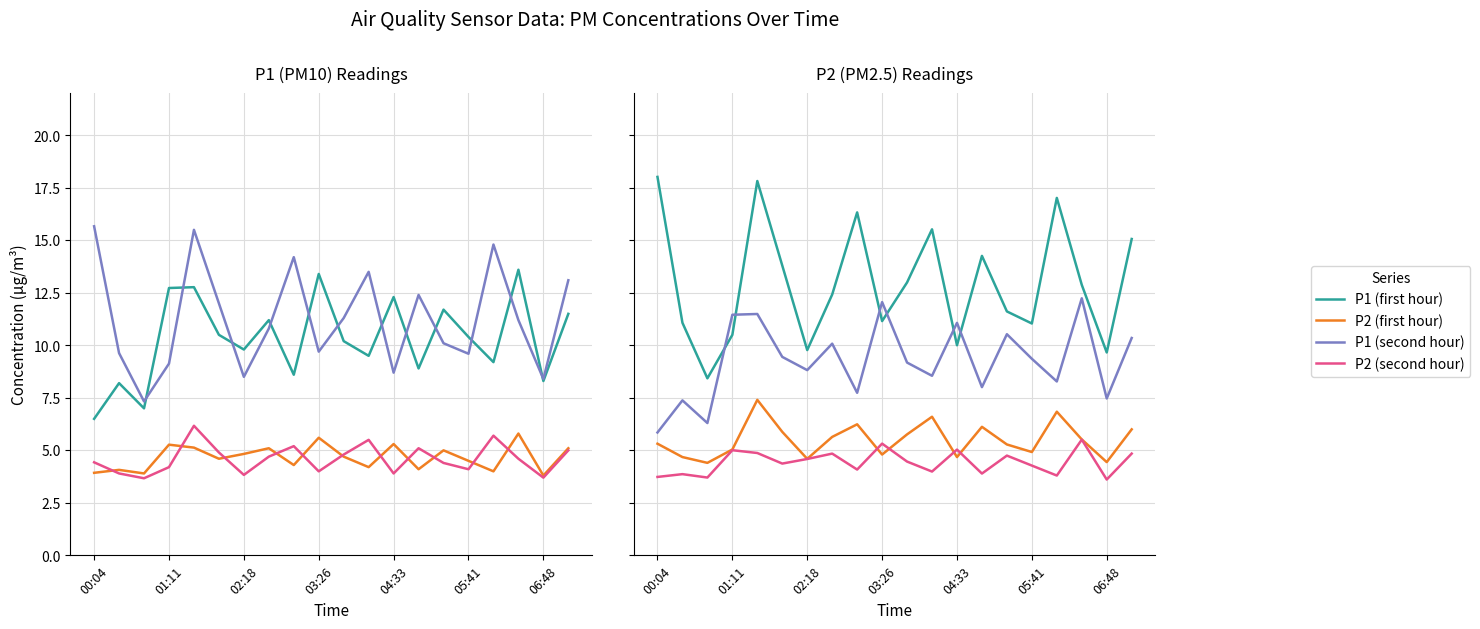

What is the greatest value displayed?

18.0